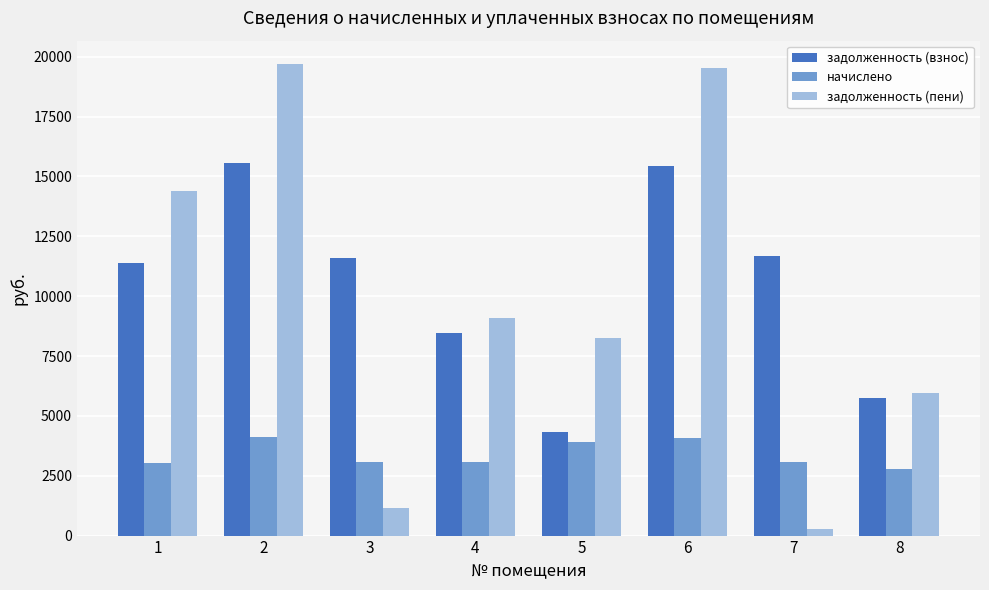

Read the начислено value at 5.

3922.8